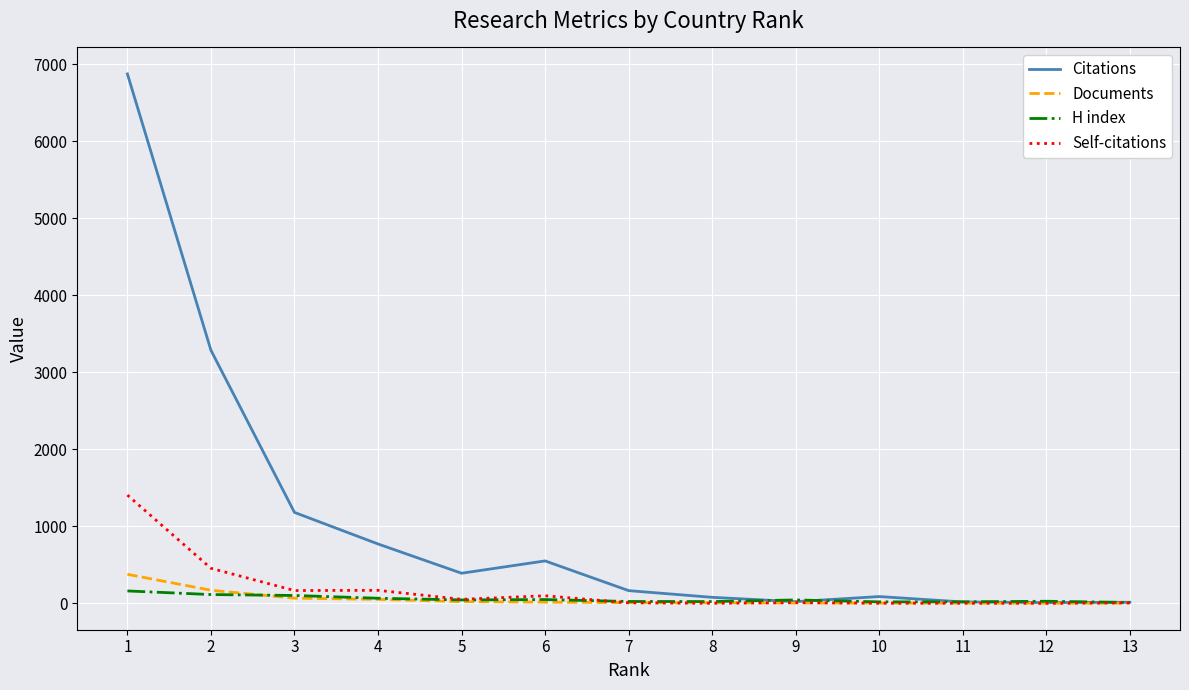

Which series has the largest total across all categories?

Citations